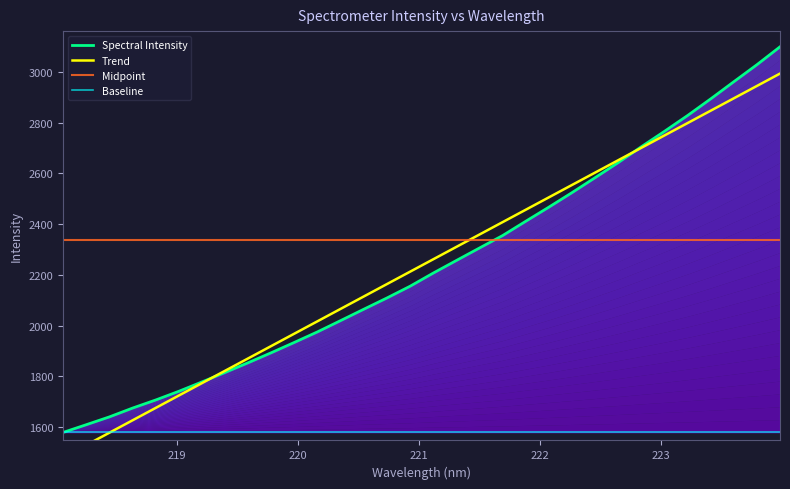

What is the greatest value displayed?

3099.6